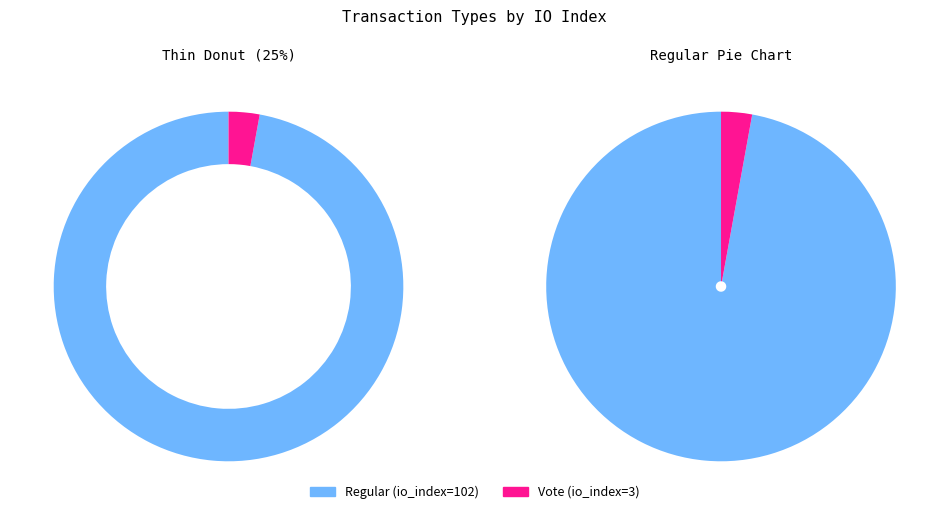

Does Vote (io_index=3) represent more than half of the total?

No